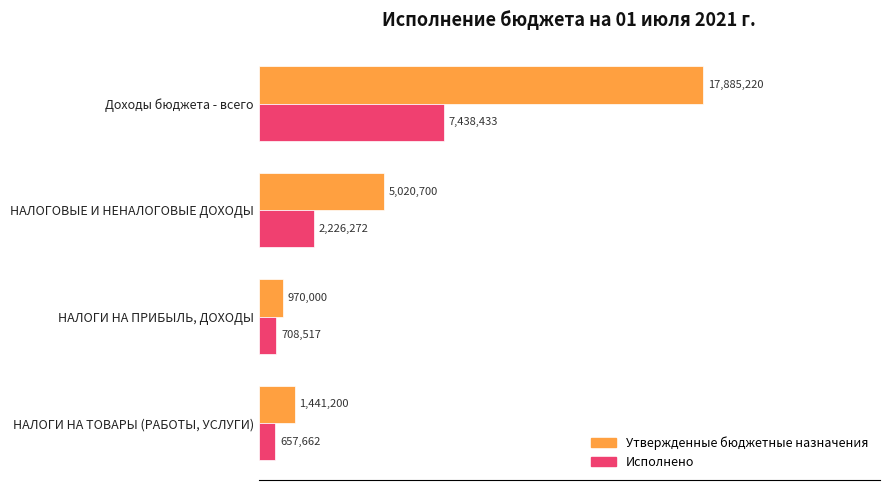

What are all the series names shown in the legend?

Утвержденные бюджетные назначения, Исполнено